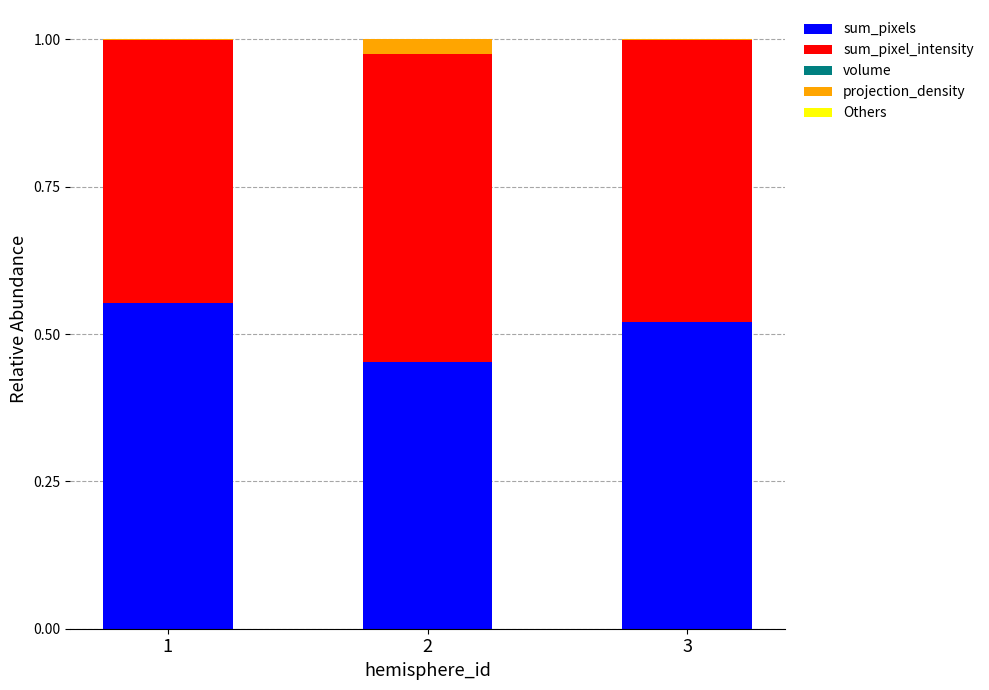

At how many categories does at least one series exceed 0?

3